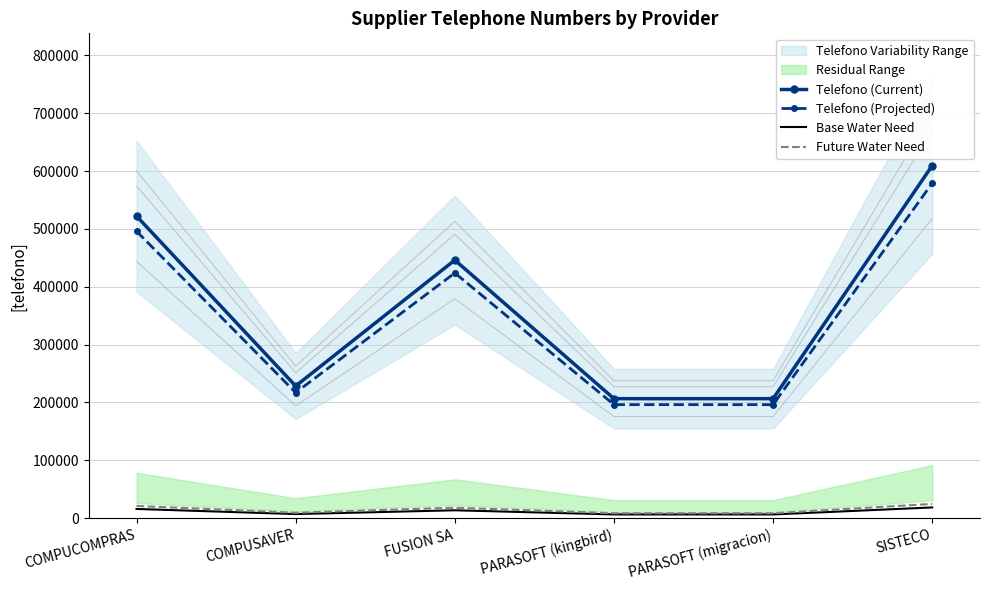

Which category has the highest value in the Telefono (Projected) series?

SISTECO